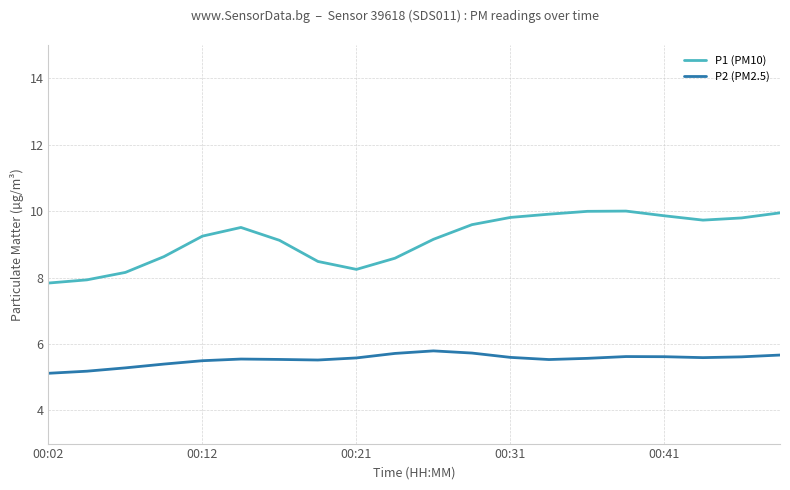

Which series has the largest range (max minus min)?

P1 (PM10)